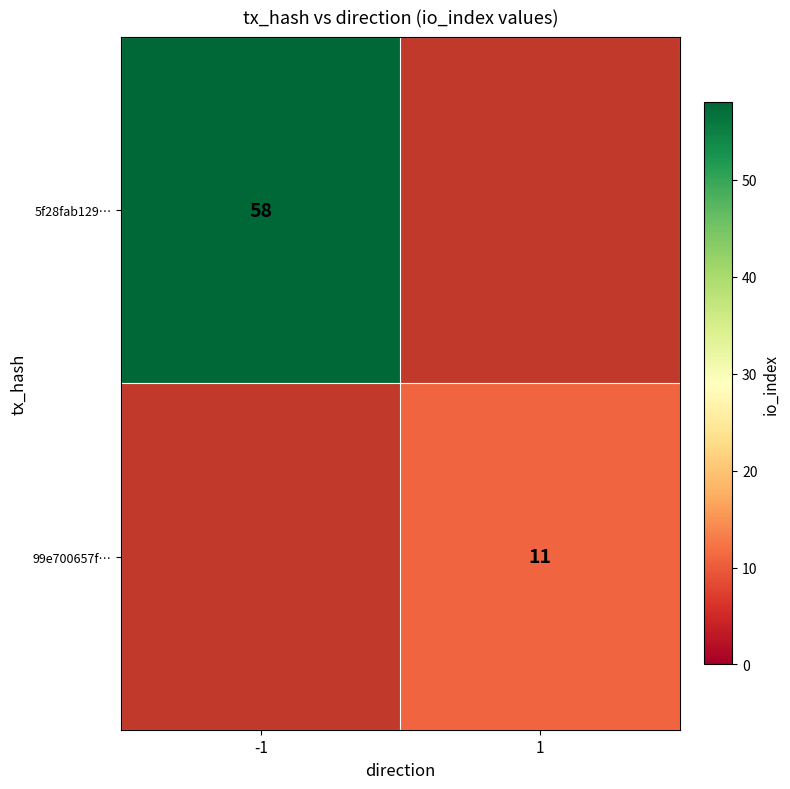

Is it true that 5f28fab129… equals 58 at -1?

True